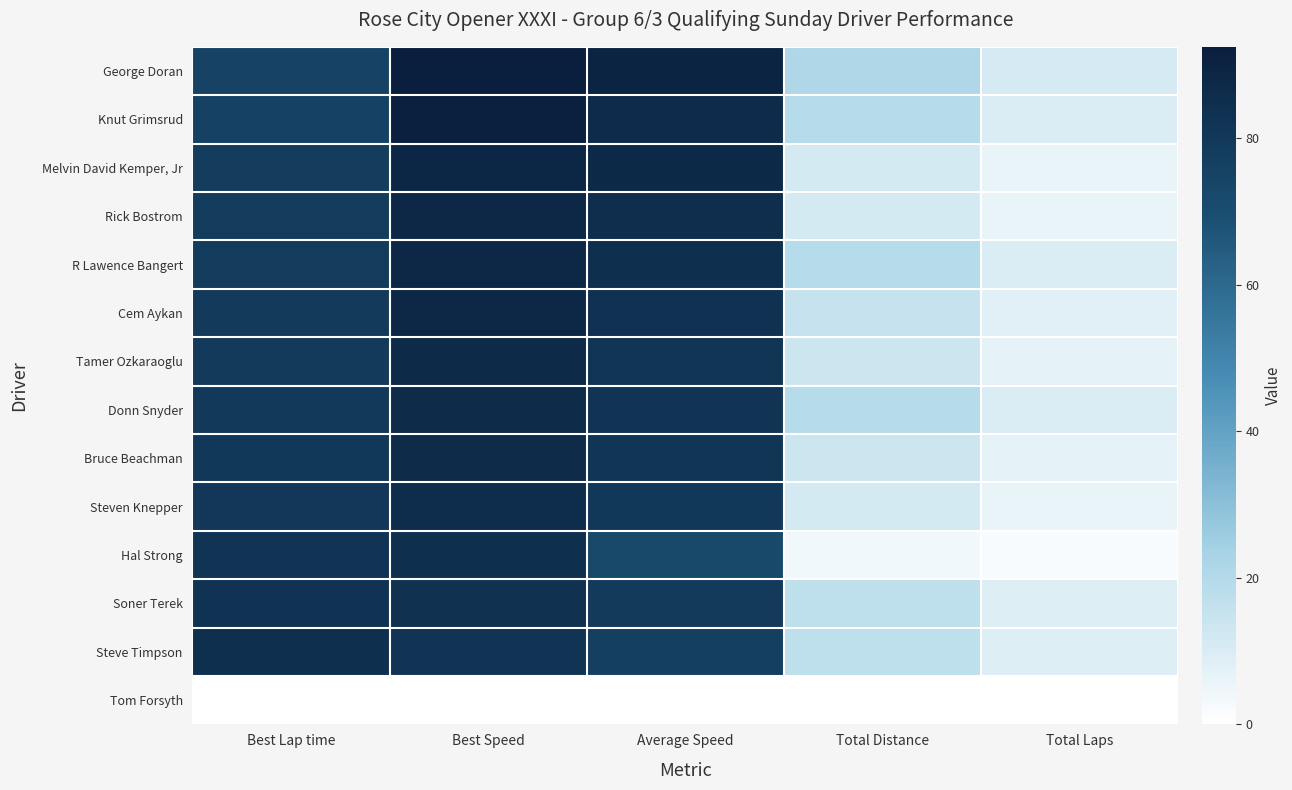

Reading left to right, transcribe all the data shown in this chart.

George Doran: Best Lap time=74.6	Best Speed=92.4	Average Speed=89.9	Total Distance=21.1	Total Laps=11.0
Knut Grimsrud: Best Lap time=75.3	Best Speed=91.6	Average Speed=86.3	Total Distance=19.1	Total Laps=10.0
Melvin David Kemper, Jr: Best Lap time=78.1	Best Speed=88.2	Average Speed=87.2	Total Distance=11.5	Total Laps=6.0
Rick Bostrom: Best Lap time=78.5	Best Speed=87.8	Average Speed=85.1	Total Distance=11.5	Total Laps=6.0
R Lawence Bangert: Best Lap time=78.7	Best Speed=87.6	Average Speed=84.3	Total Distance=19.1	Total Laps=10.0
Cem Aykan: Best Lap time=78.8	Best Speed=87.5	Average Speed=83.3	Total Distance=15.3	Total Laps=8.0
Tamer Ozkaraoglu: Best Lap time=79.3	Best Speed=86.9	Average Speed=81.3	Total Distance=13.4	Total Laps=7.0
Donn Snyder: Best Lap time=79.7	Best Speed=86.5	Average Speed=82.3	Total Distance=19.1	Total Laps=10.0
Bruce Beachman: Best Lap time=79.8	Best Speed=86.4	Average Speed=81.2	Total Distance=13.4	Total Laps=7.0
Steven Knepper: Best Lap time=80.2	Best Speed=85.9	Average Speed=80.1	Total Distance=11.5	Total Laps=6.0
Hal Strong: Best Lap time=81.9	Best Speed=84.1	Average Speed=72.2	Total Distance=3.8	Total Laps=2.0
Soner Terek: Best Lap time=82.6	Best Speed=83.4	Average Speed=78.8	Total Distance=17.2	Total Laps=9.0
Steve Timpson: Best Lap time=84.5	Best Speed=81.6	Average Speed=76.8	Total Distance=17.2	Total Laps=9.0
Tom Forsyth: Best Lap time=0.0	Best Speed=0.0	Average Speed=0.0	Total Distance=0.0	Total Laps=0.0